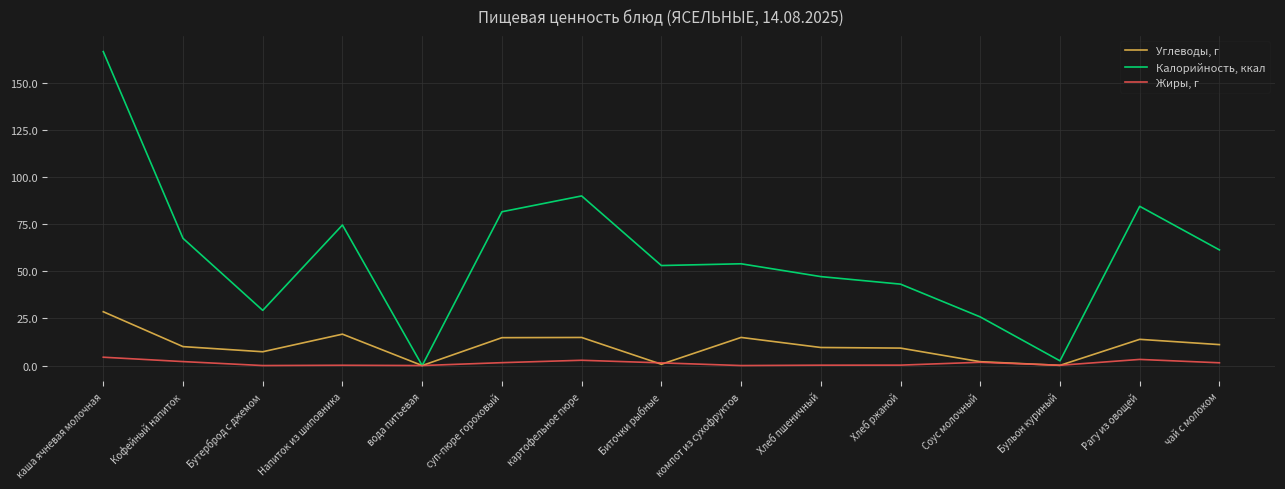

Where is the first local minimum for Углеводы, г?

Бутерброд с джемом